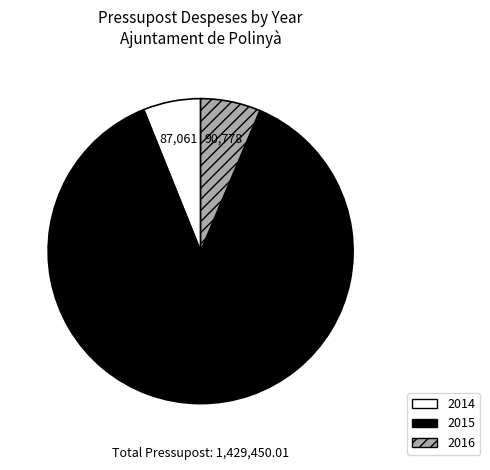

Is the sum of 2015 and 2014 greater than half?

Yes